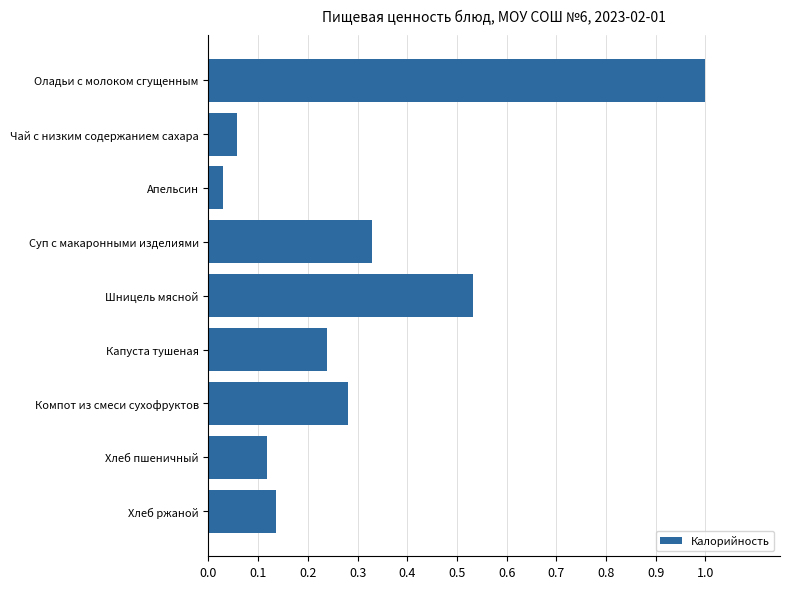

The chart shows a value of 0.5 at Суп с макаронными изделиями. True or false?

False